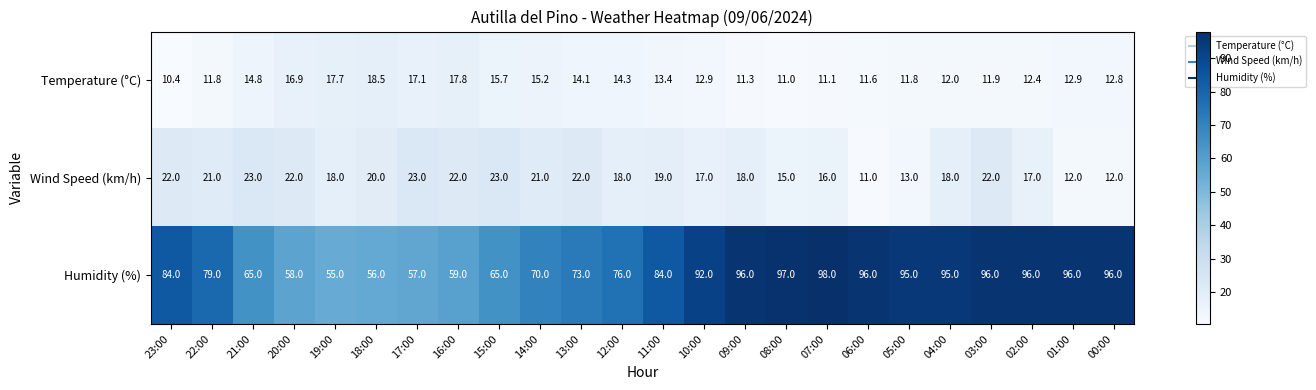

What is the difference between the highest and lowest values at 07:00?

86.9